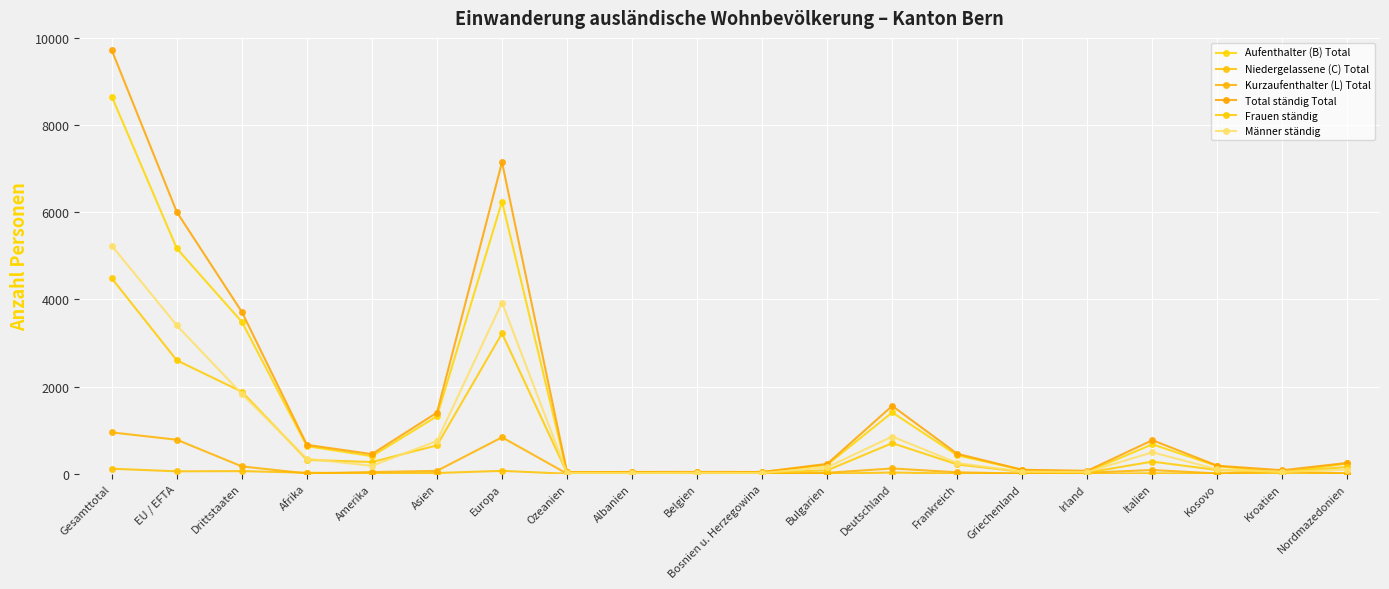

What is the label of the 10th point from the left?

Belgien